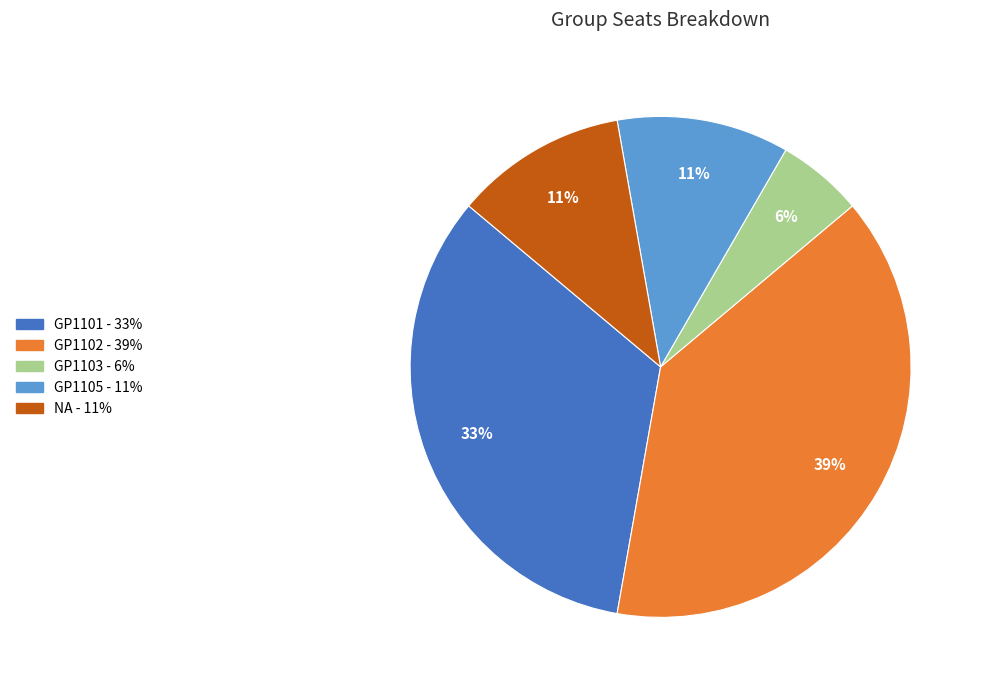

Is there a majority slice in this chart?

No